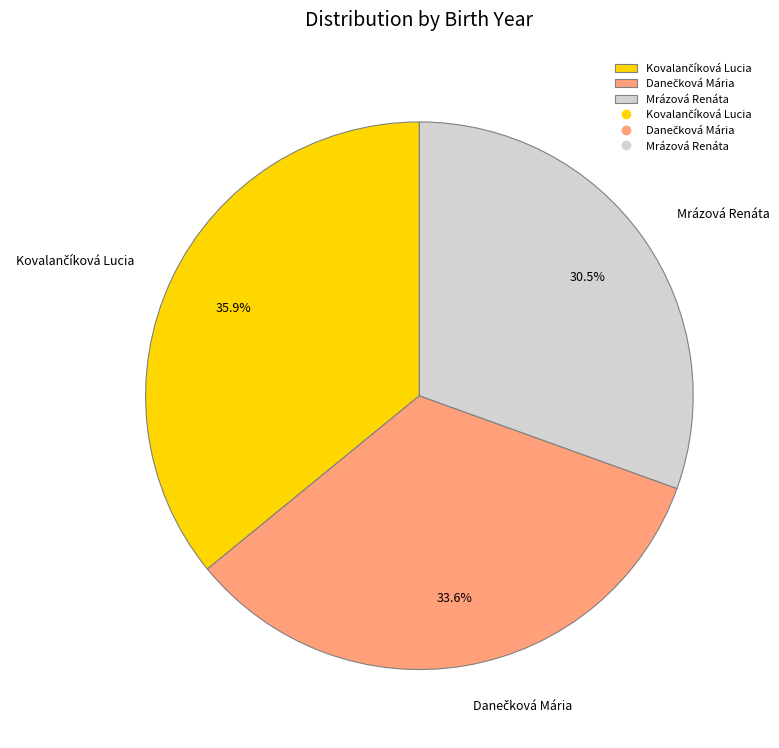

What portion of the pie excludes Mrázová Renáta?

69.5%